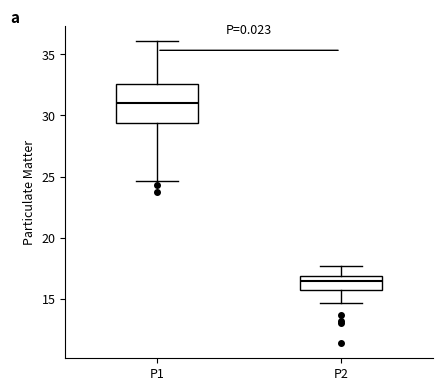

Where does the lower whisker of the box for P1 end on the y-axis? The values are not printed on the chart, so give them approximately, as read against the axis.

24.5